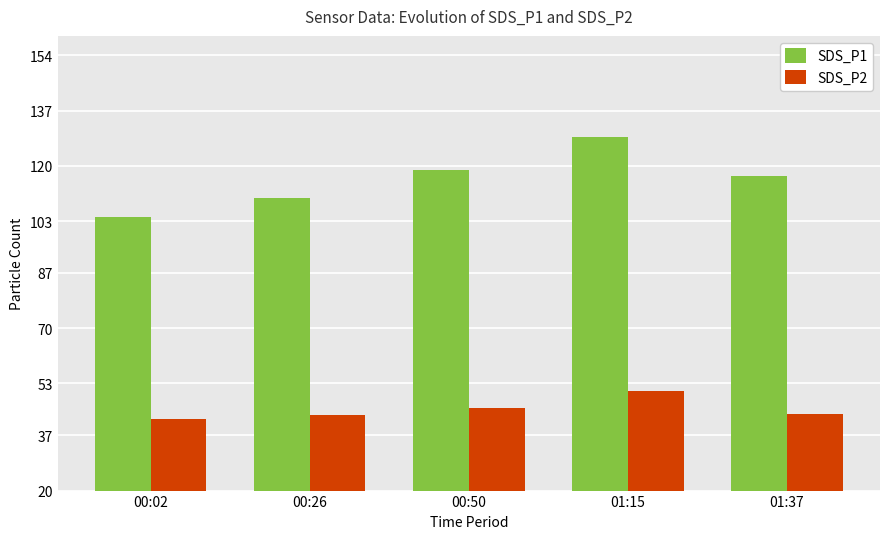

Rank the series by their average value, from lowest to highest.

SDS_P2, SDS_P1